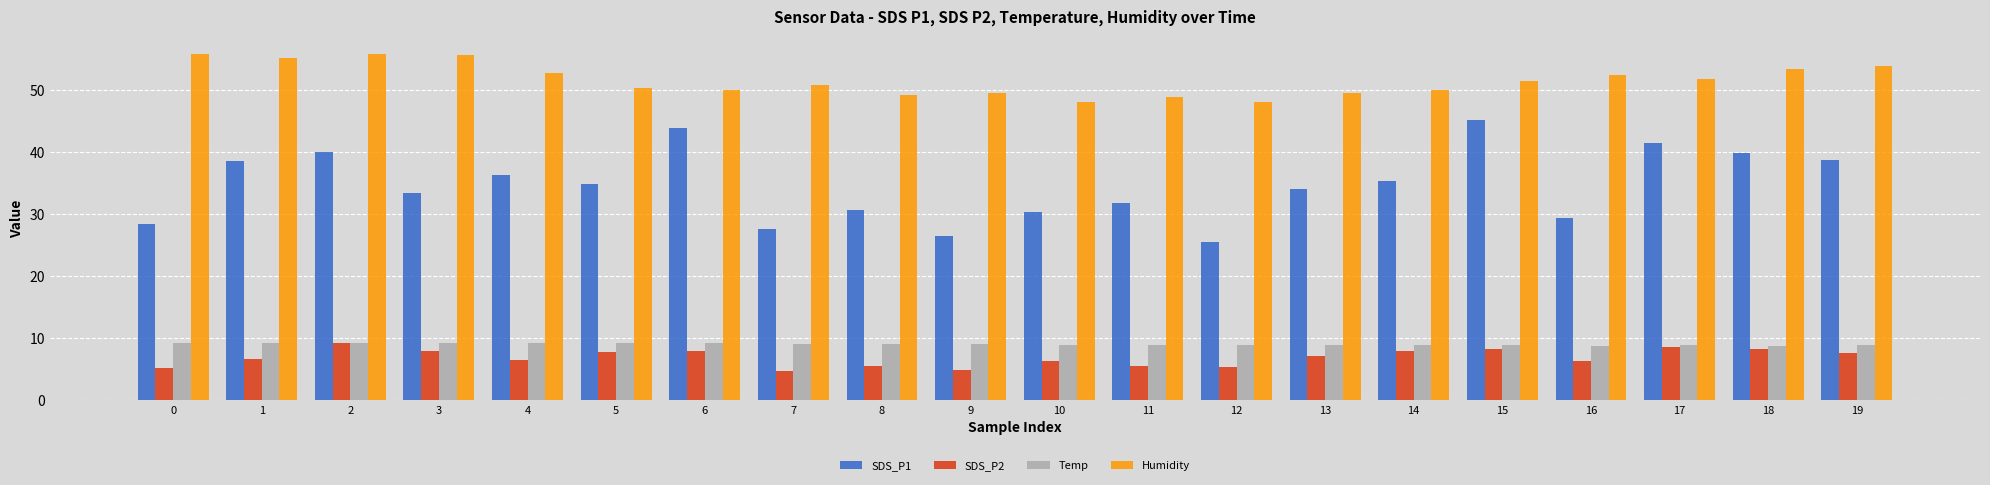

What is the smallest value displayed?

4.7